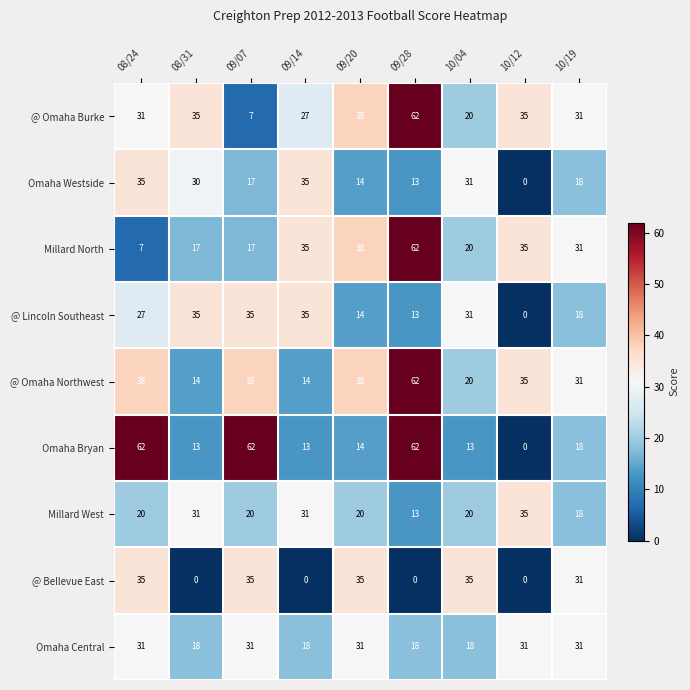

Count the number of data series in this chart.

9